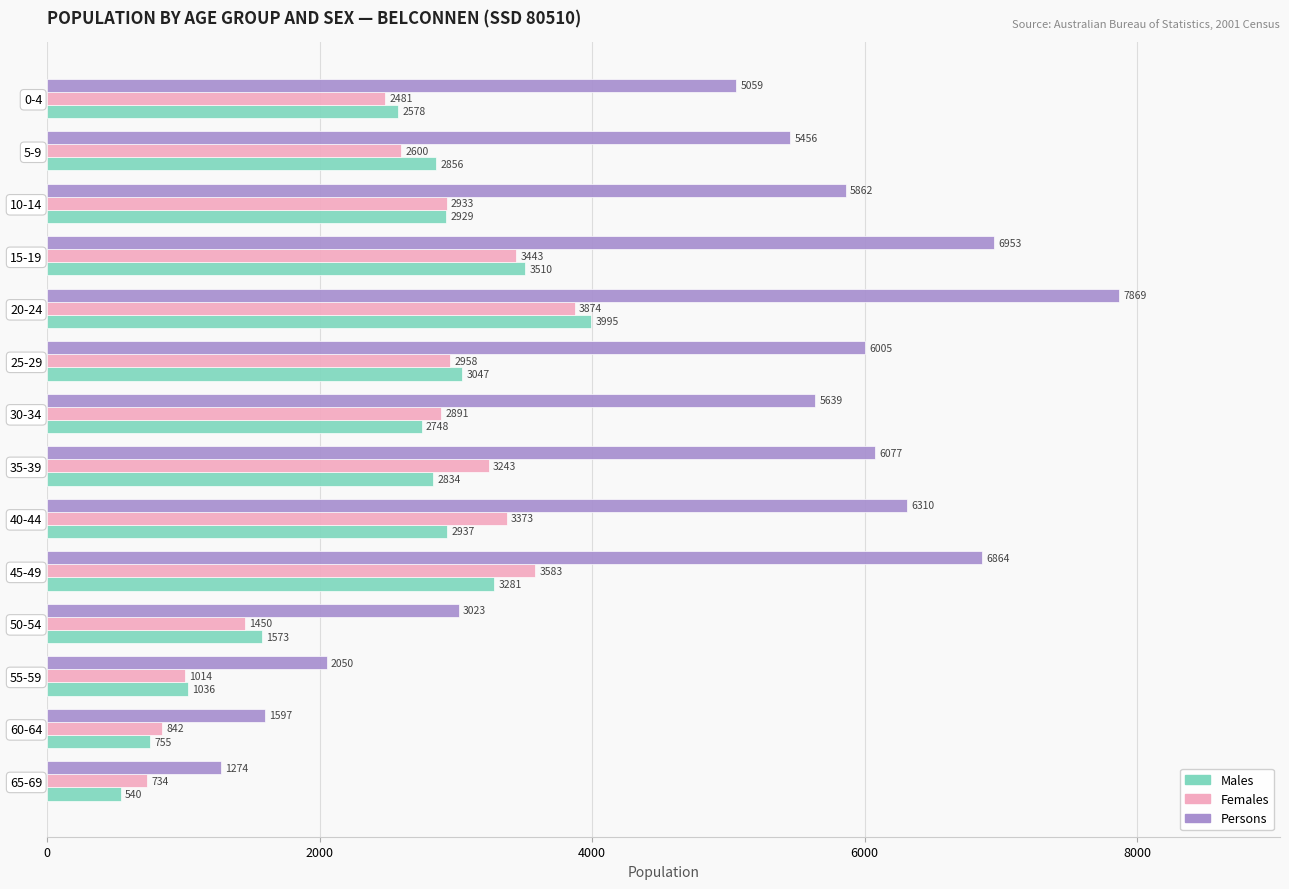

At which category is the sum across all series the highest?

20-24